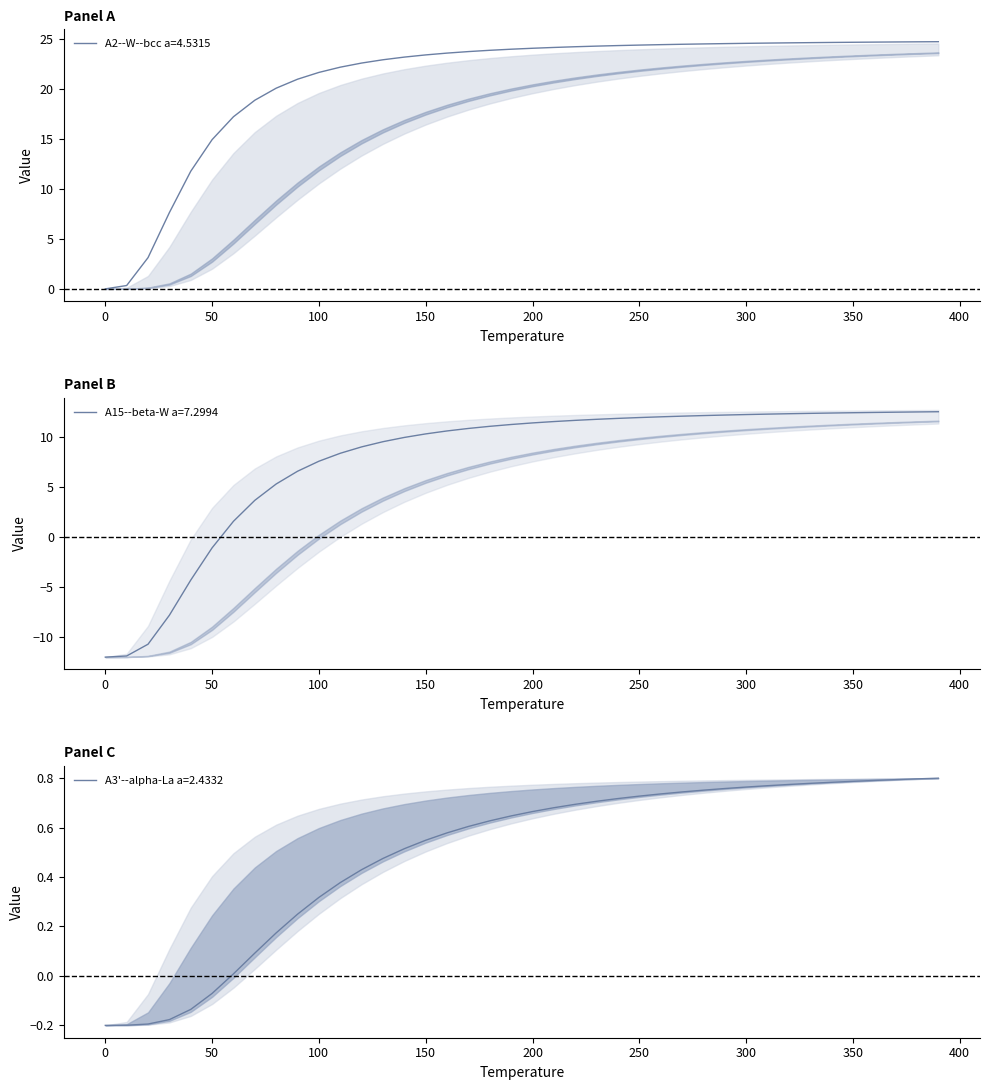

True or false: A15--beta-W a=7.2994 has a value of -12.0 at 0.

True